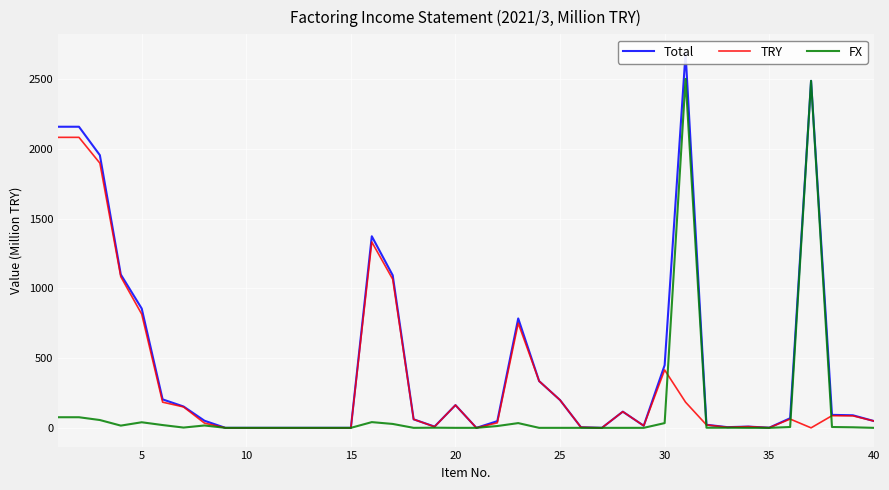

What is the maximum value for TRY?

2082